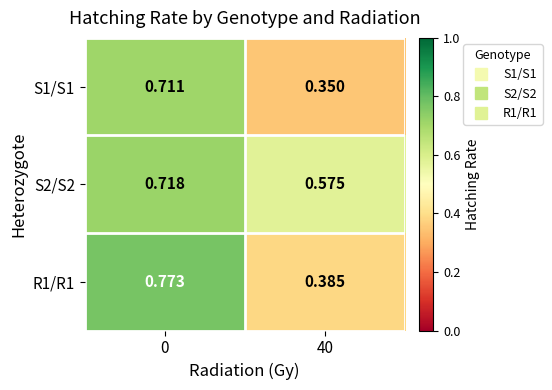

Is the value of S2/S2 at 0 greater than the value of R1/R1 at 40?

Yes